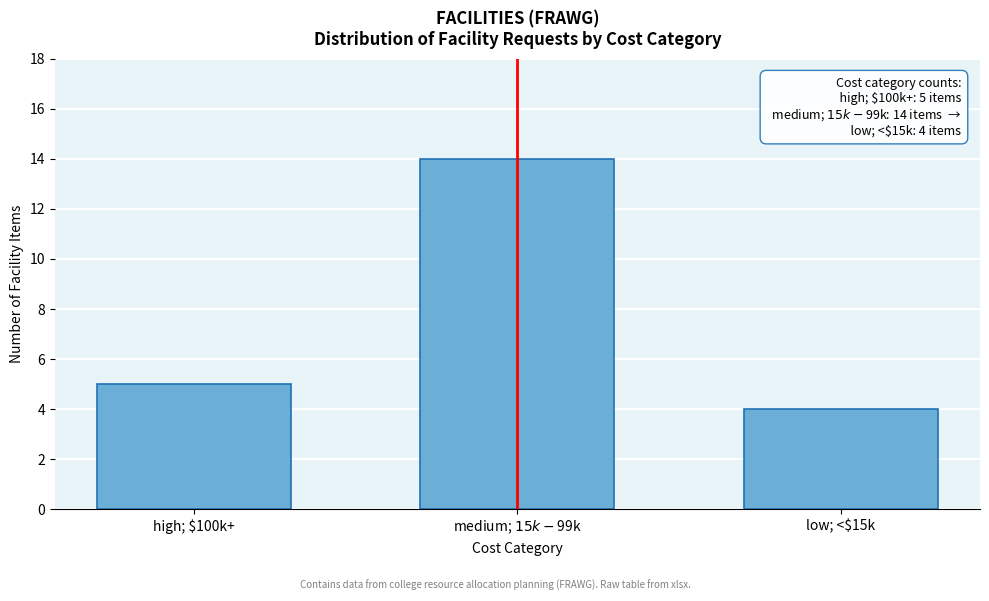

Reading left to right, list all the values displayed in this chart.

5	14	4